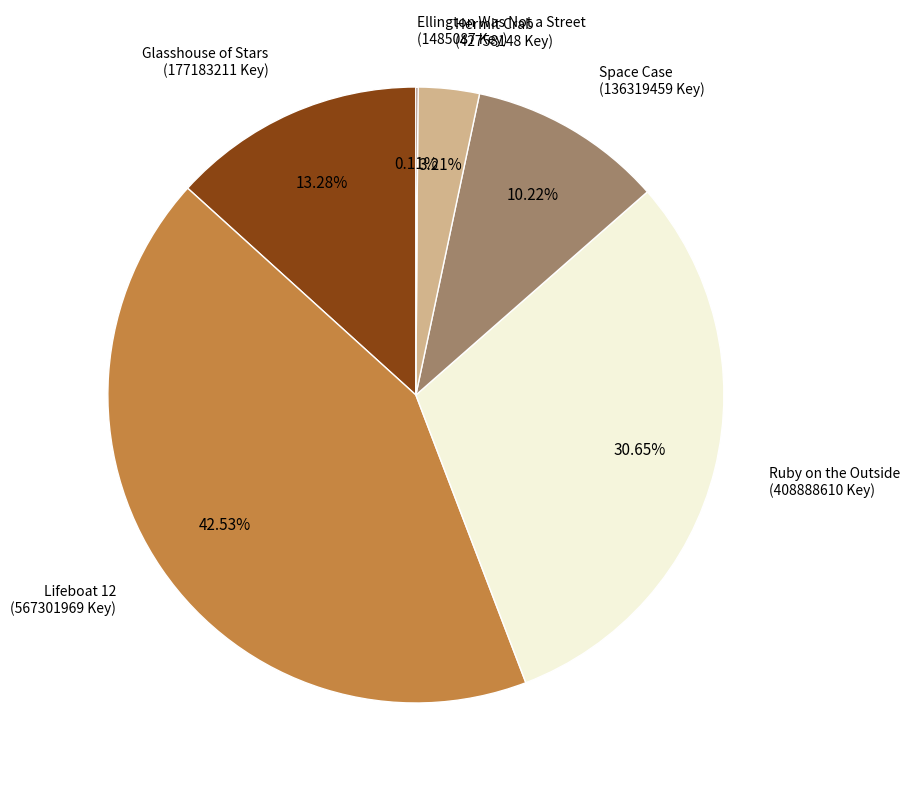

Is Ruby on the Outside the majority of the pie?

No